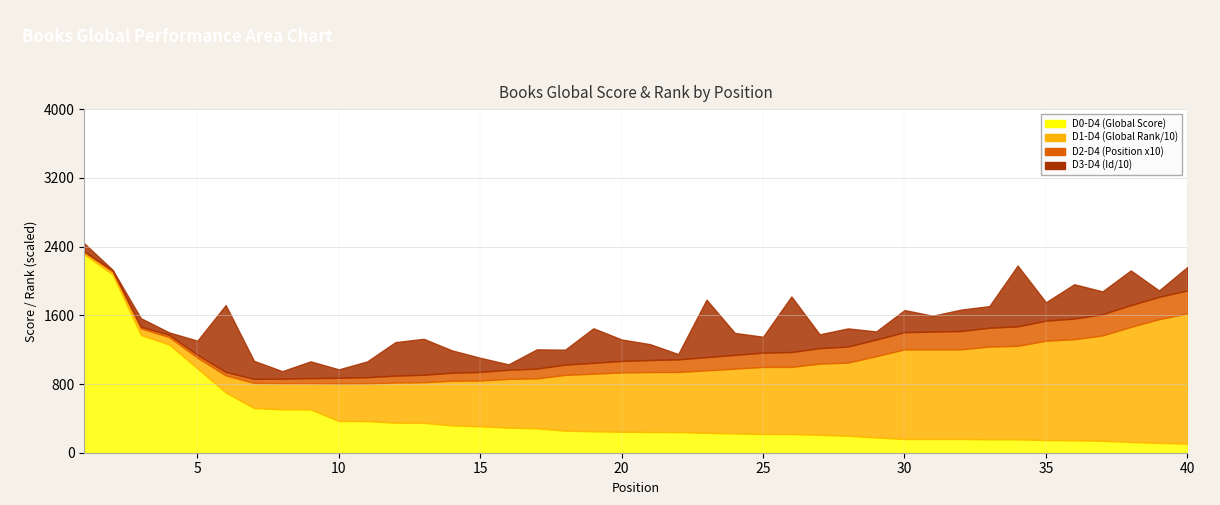

List the labels in order of D0-D4 (Global Score) value, smallest first.

40, 39, 38, 37, 36, 35, 33, 34, 30, 31, 32, 29, 28, 27, 26, 25, 24, 23, 22, 21, 20, 19, 18, 17, 16, 15, 14, 13, 12, 11, 10, 9, 8, 7, 6, 5, 4, 3, 2, 1